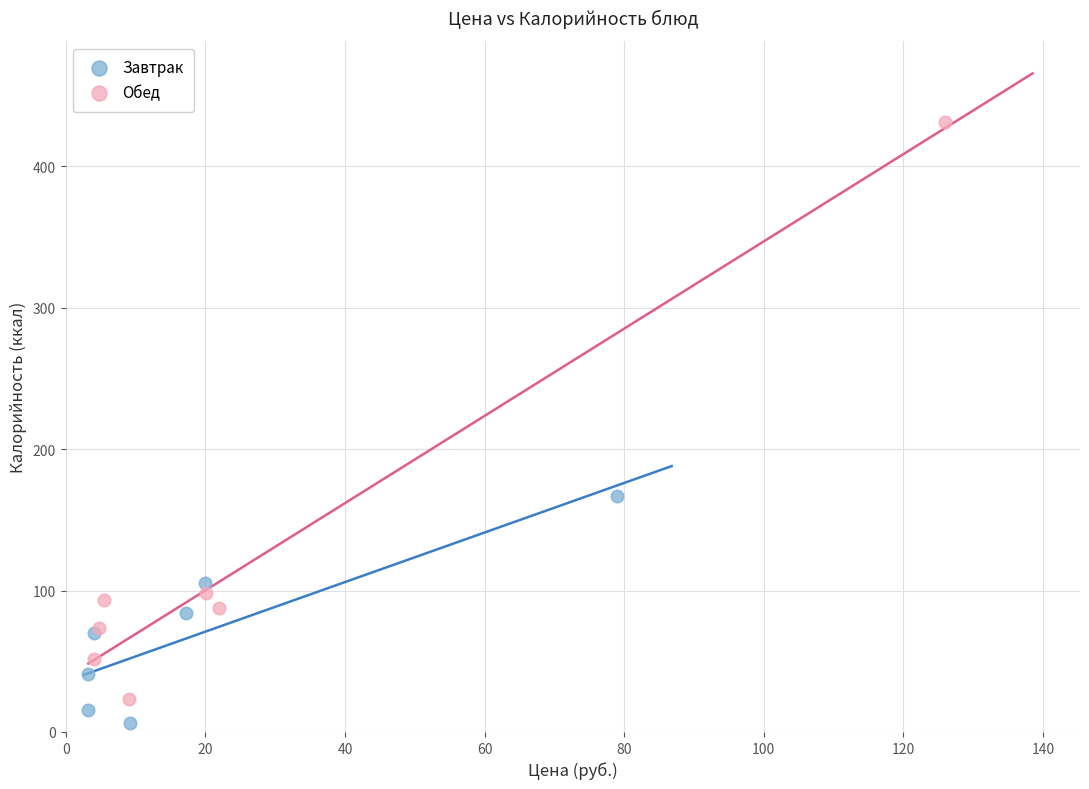

Which series reaches the maximum Y coordinate?

Обед